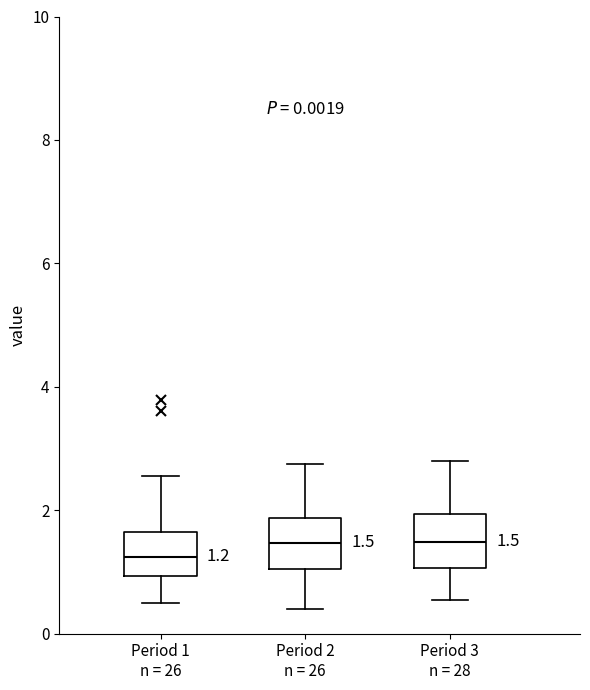

Which box has the lowest median line?

Period 1 n = 26